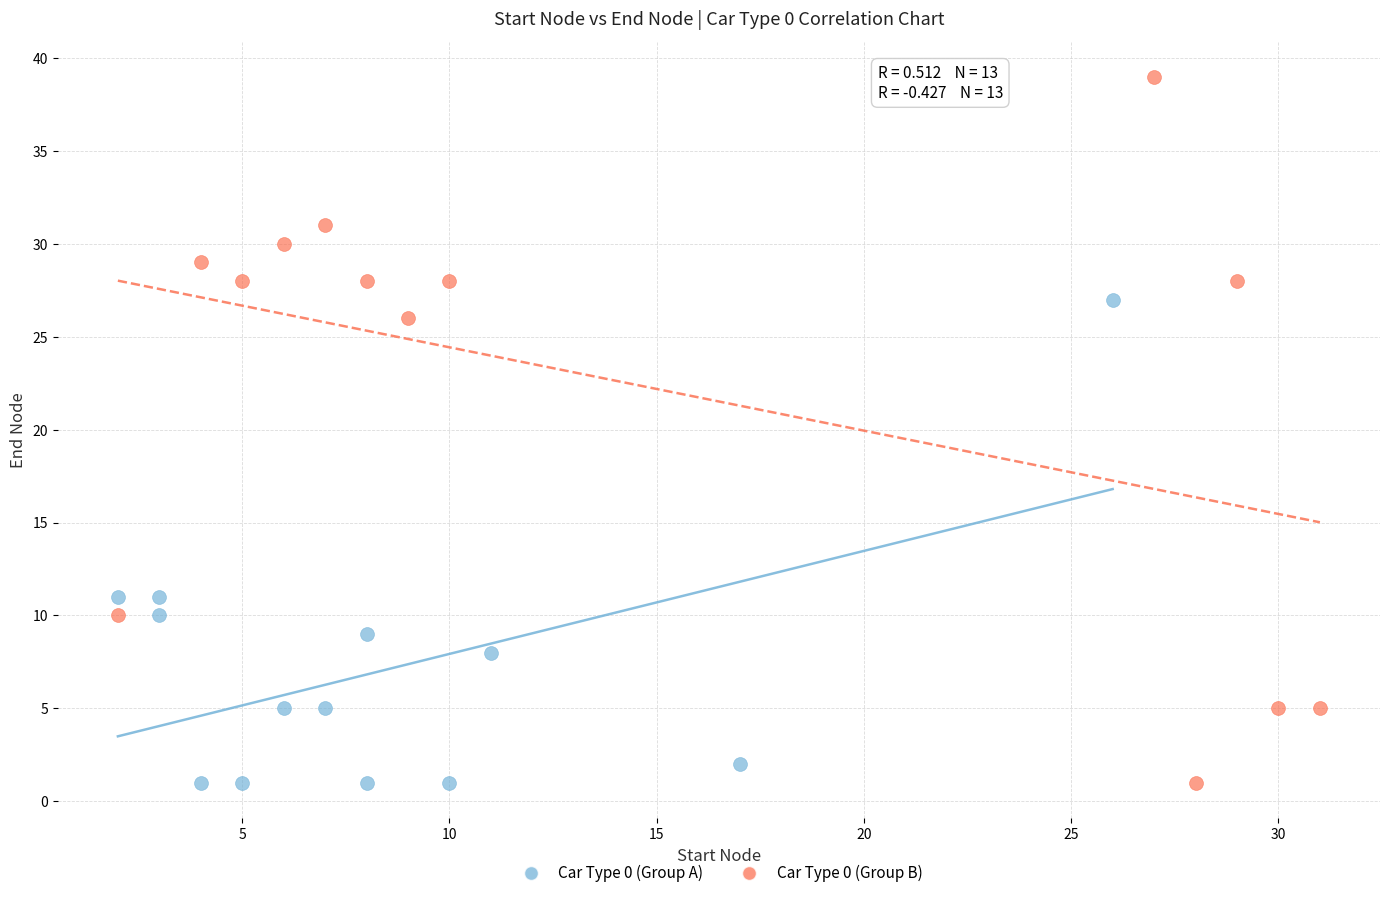

Which series contains the highest Y value?

Car Type 0 (Group B)